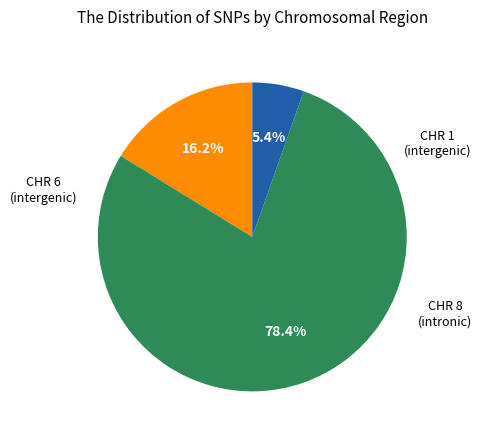

How many segments does this pie chart have?

3